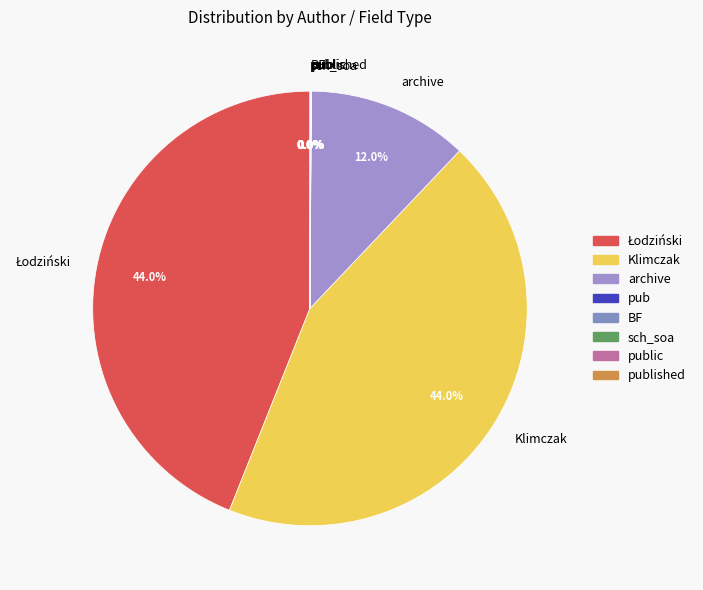

Is Klimczak the majority of the pie?

No